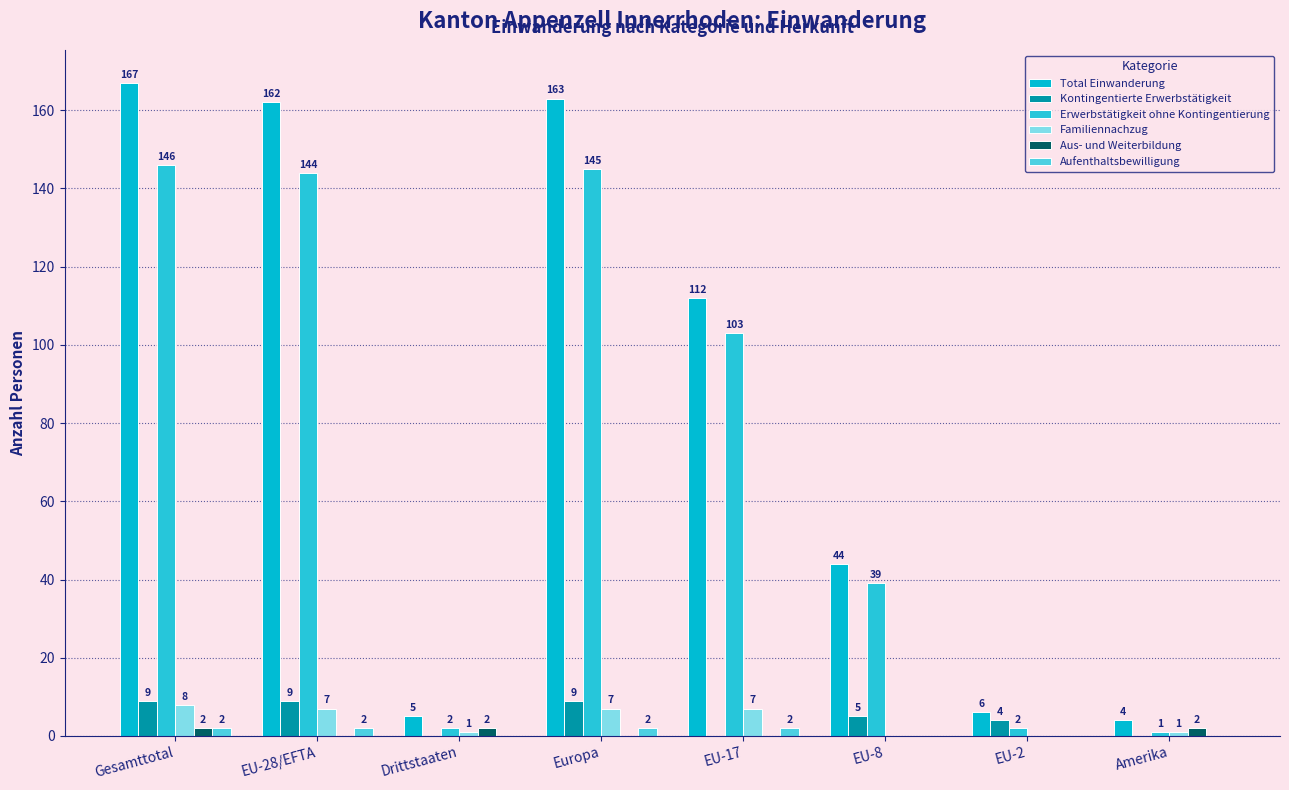

Between Drittstaaten and Gesamttotal, which is larger?

Gesamttotal